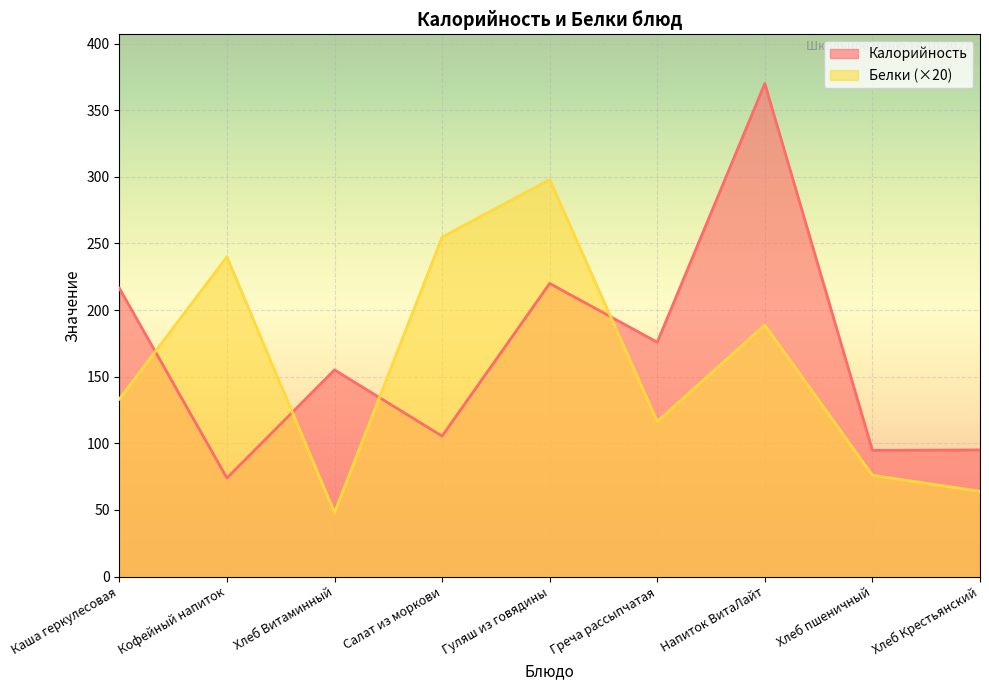

What is the sum of the Белки values at Напиток ВитаЛайт and Кофейный напиток?

428.8